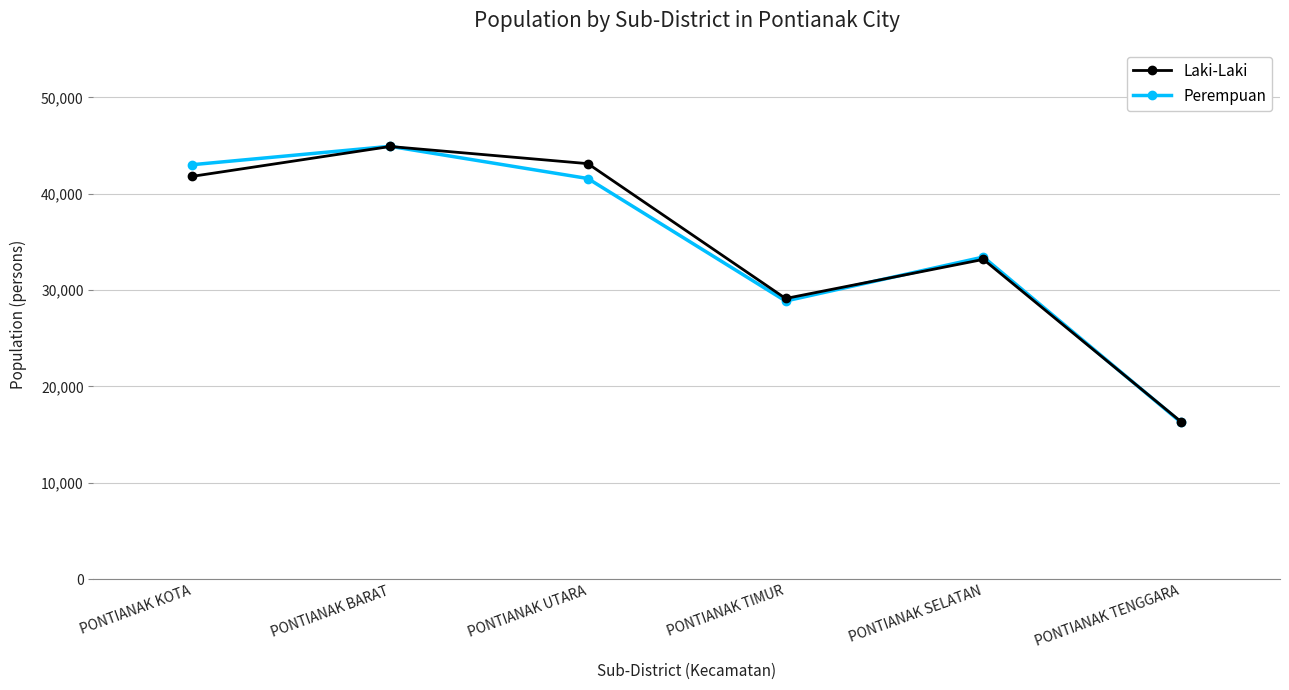

Which series has the widest spread of values?

Perempuan